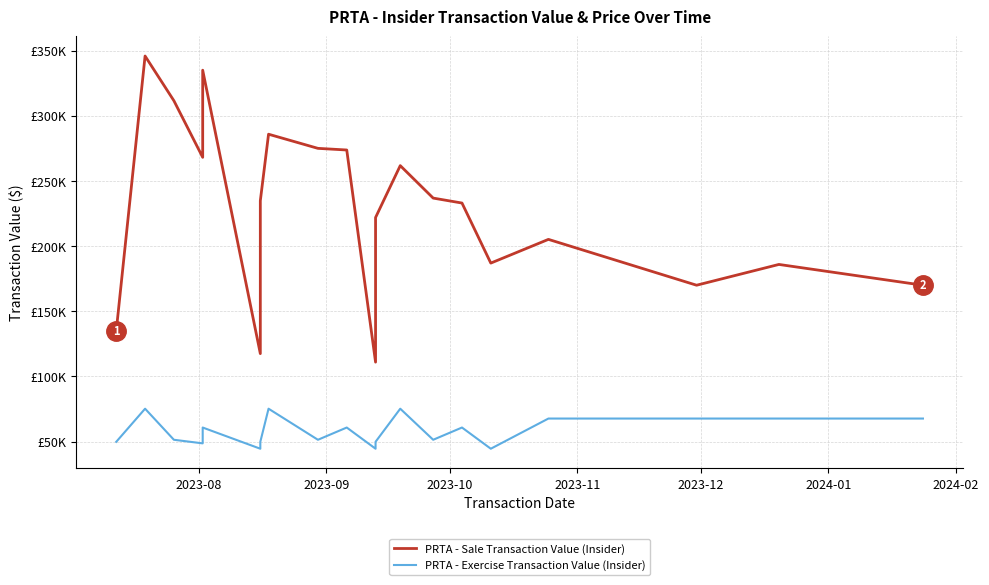

True or false: PRTA - Exercise Transaction Value (Insider) and PRTA - Sale Transaction Value (Insider) cross at least once.

False